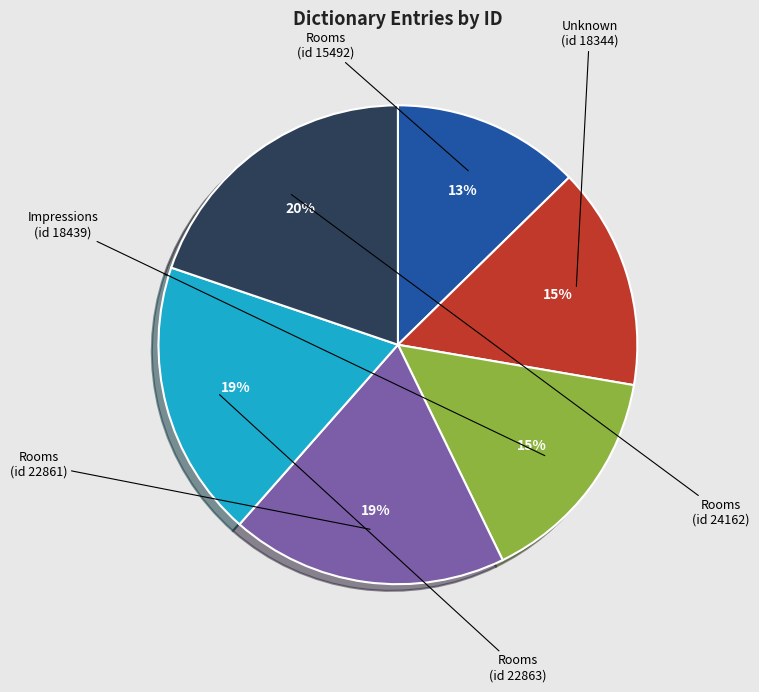

Is there a majority slice in this chart?

No